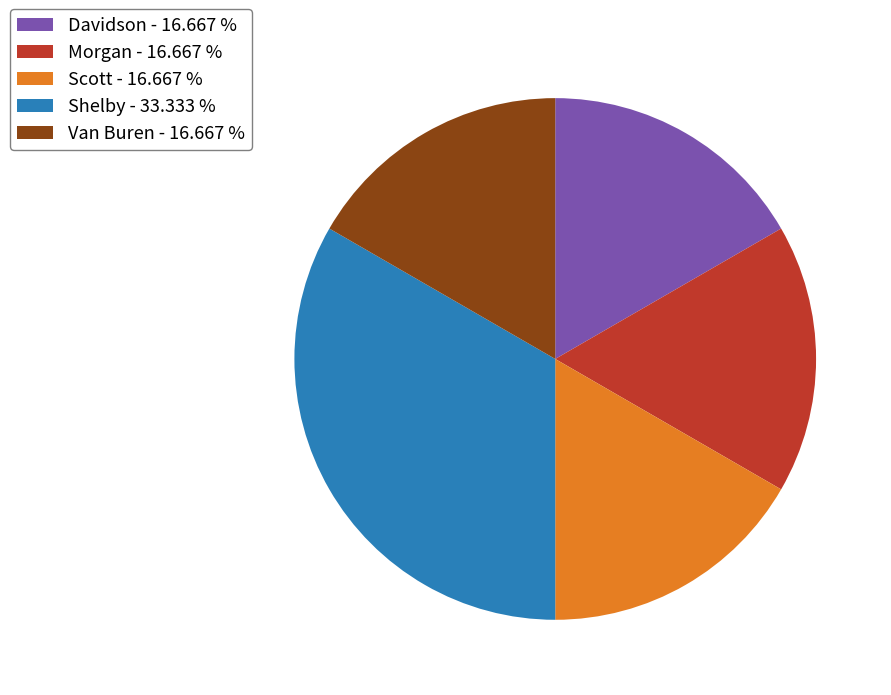

What is the largest slice in the pie chart?

Shelby